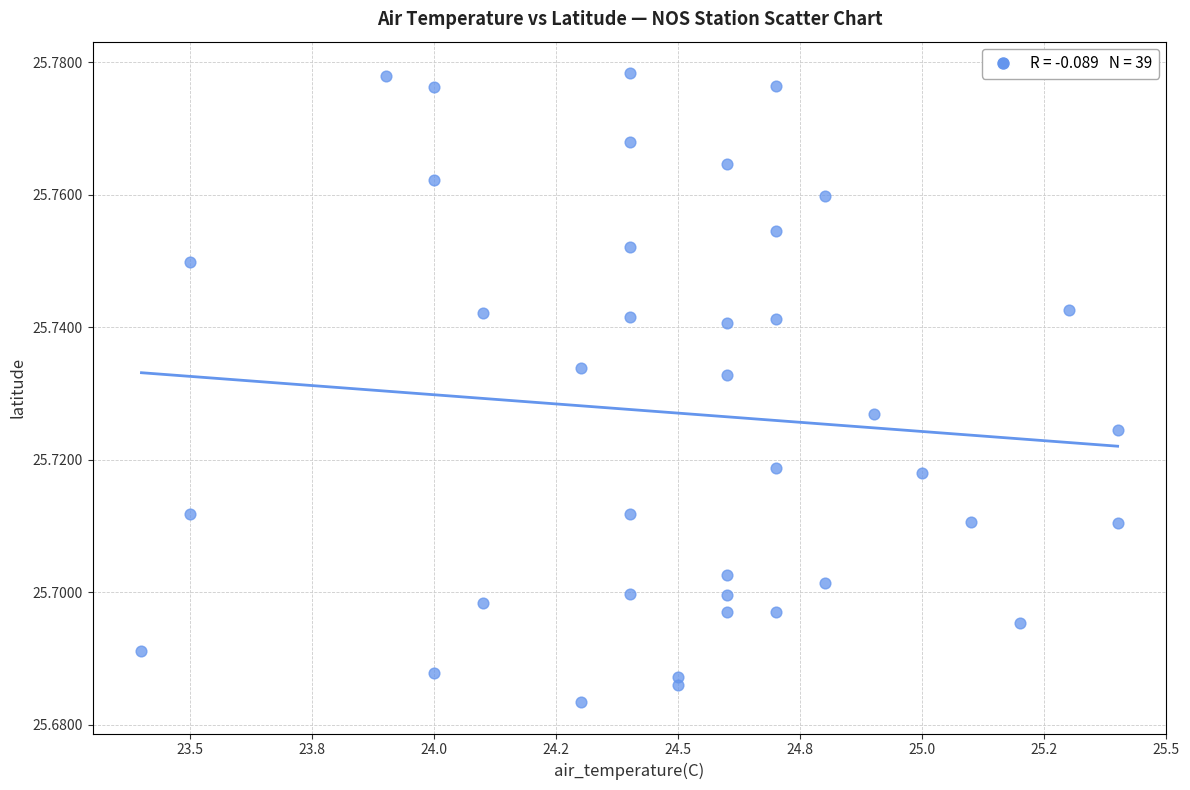

What is the range of X values (max minus min)?

2.0